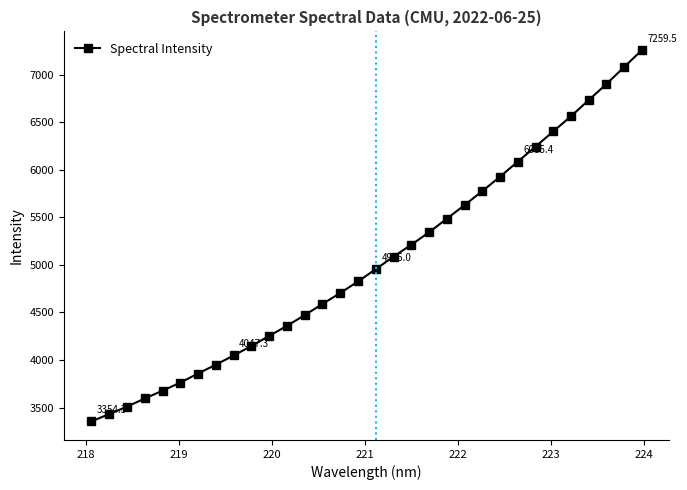

What is the maximum value shown in the chart?

7259.5